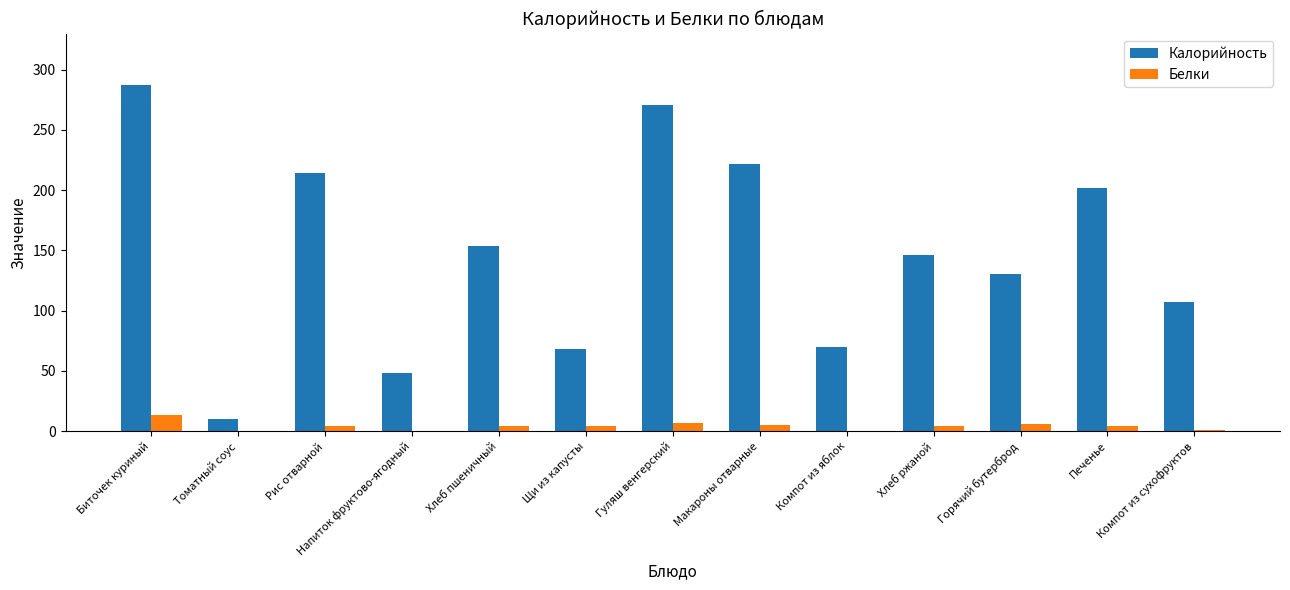

At which category is the sum across all series the highest?

Биточек куриный